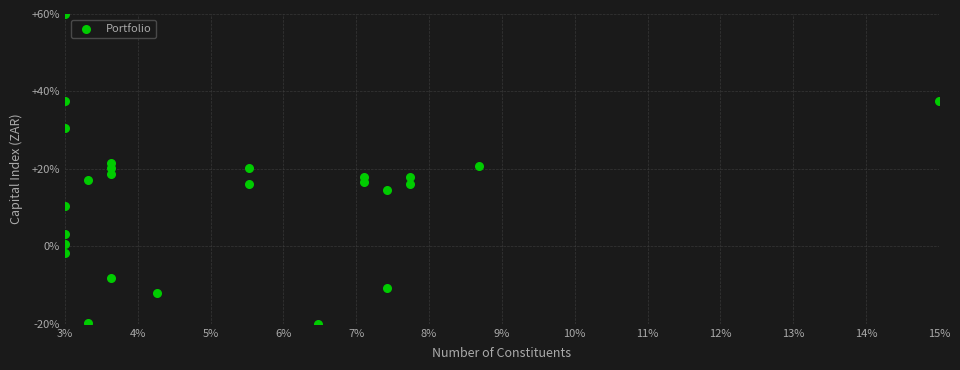

What is the range of Y values (max minus min)?

80.0